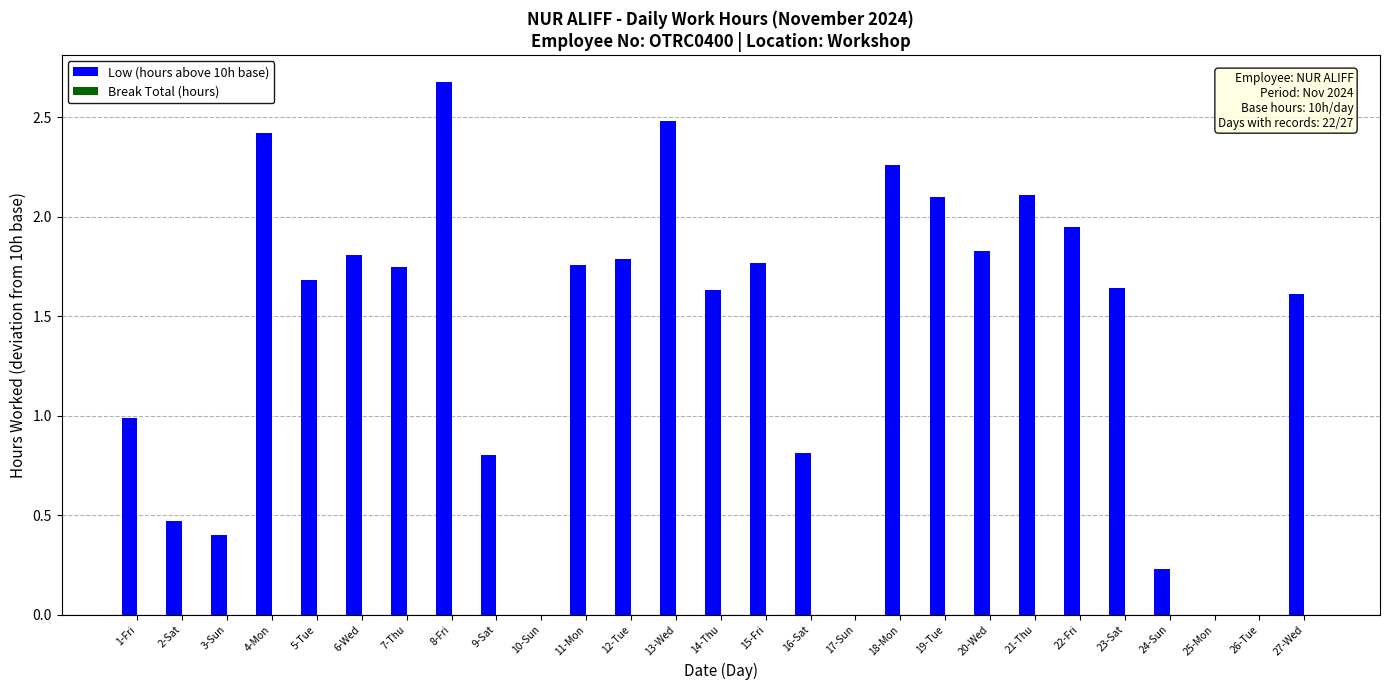

Which has a higher value, 4-Mon or 5-Tue?

4-Mon